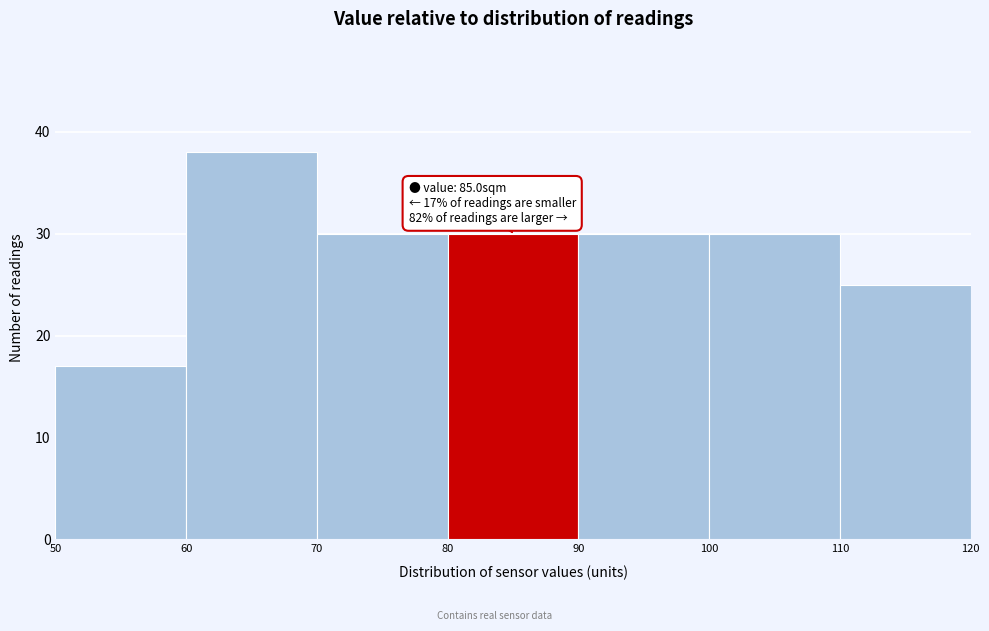

Which range on the x-axis has the tallest bar?

60 to 70